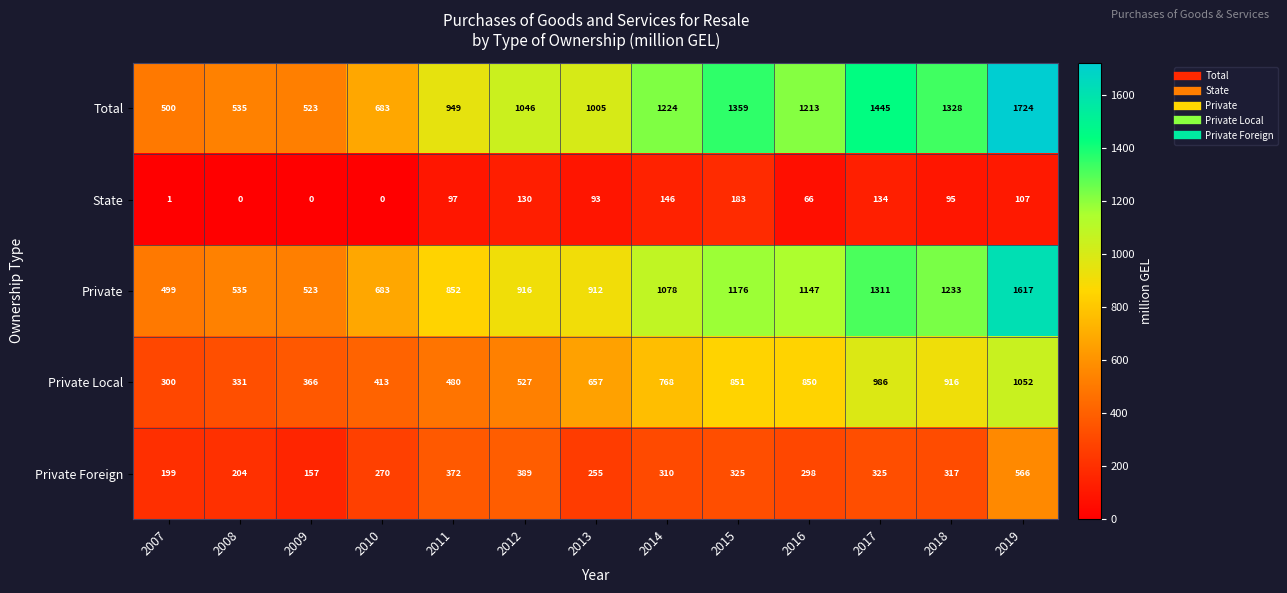

Where is Private nearest to the value 1058?

2014